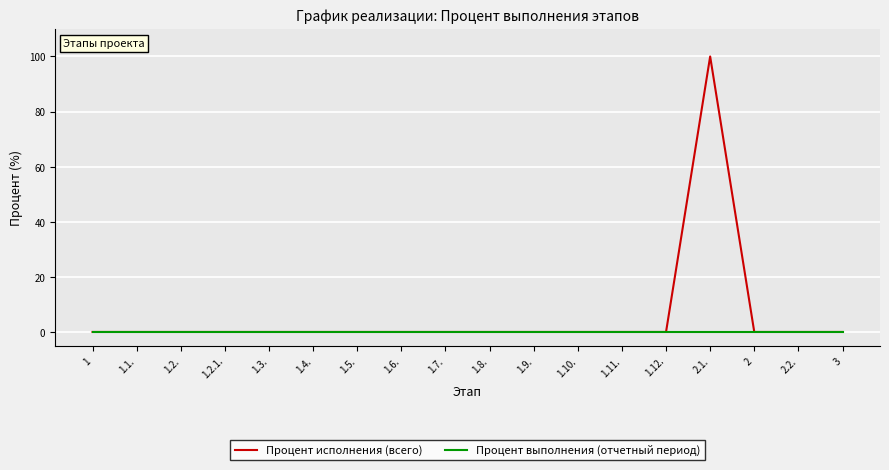

Is it true that Процент выполнения (отчетный период) equals 0 at 1.8.?

True